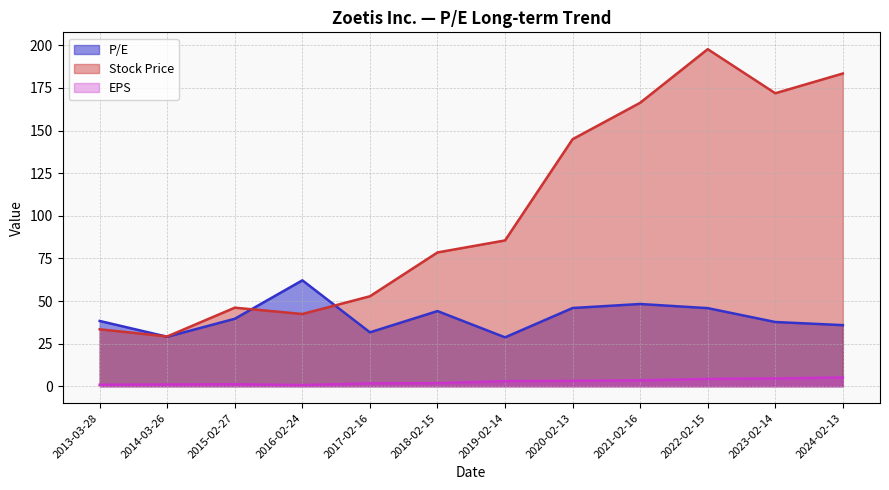

What is the minimum value for P/E?

28.7